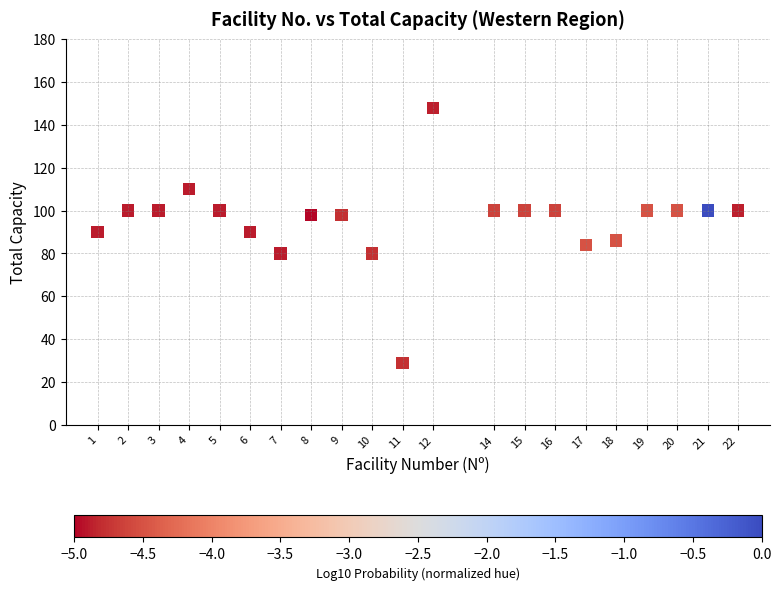

What is the range of Y values (max minus min)?

119